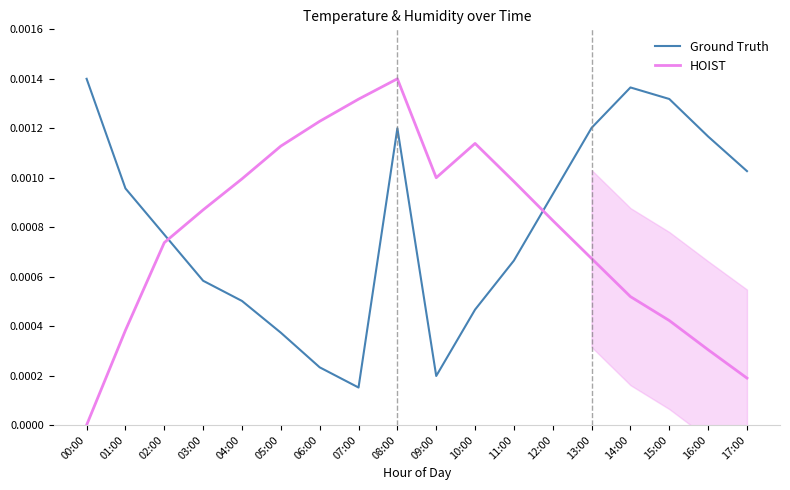

At which category is the sum across all series the highest?

08:00